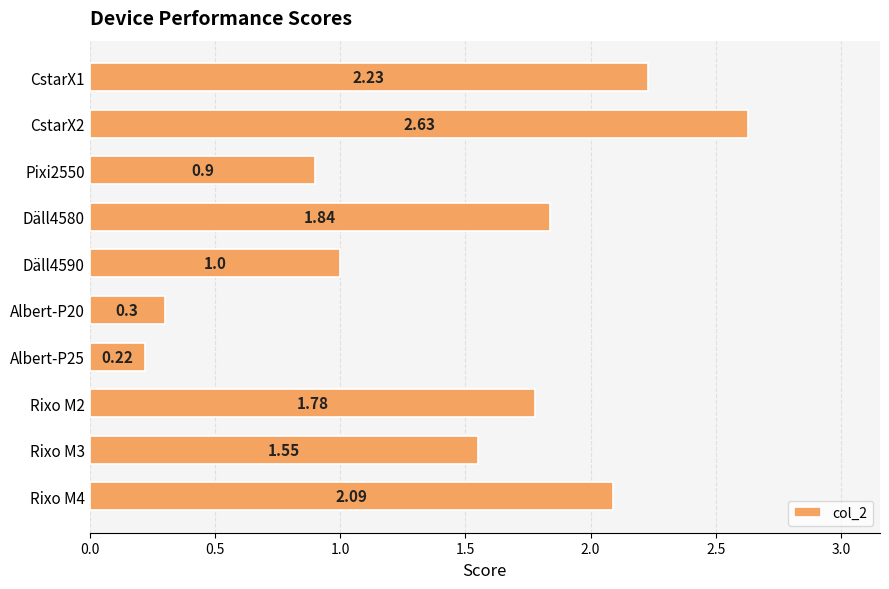

Which category has the lowest value across all series?

Albert-P25